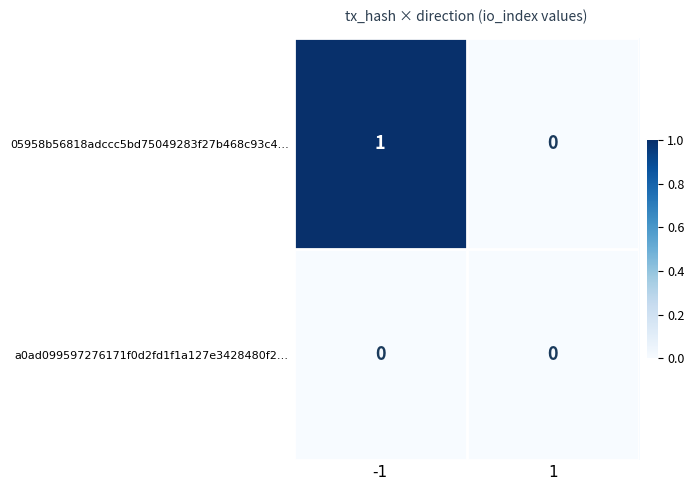

True or false: 05958b56818adccc5bd75049283f27b468c93c4… has a value of 0 at 1.

True